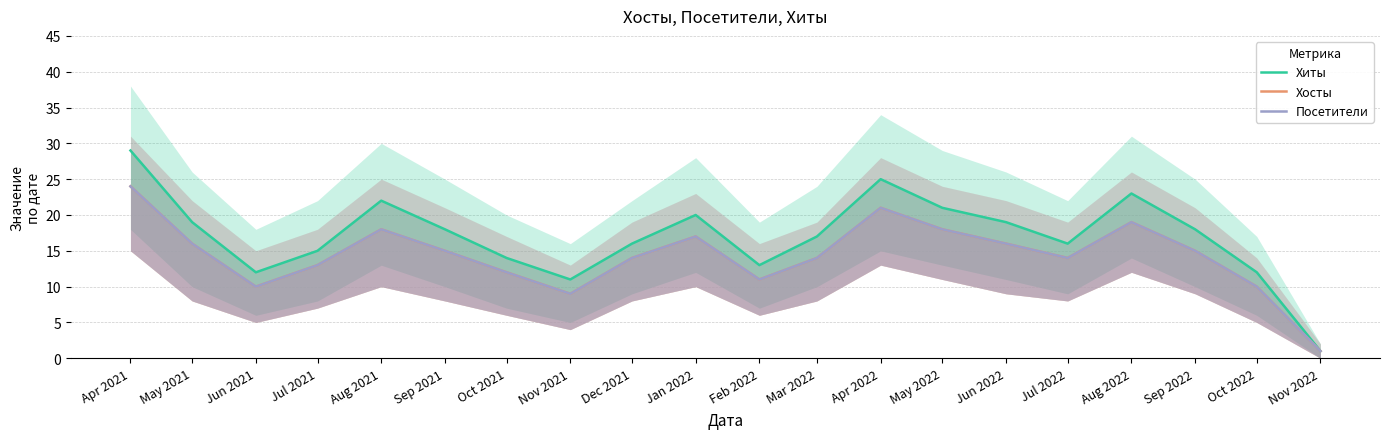

Between Mar 2022 and Apr 2022, which series saw the biggest shift?

Хиты